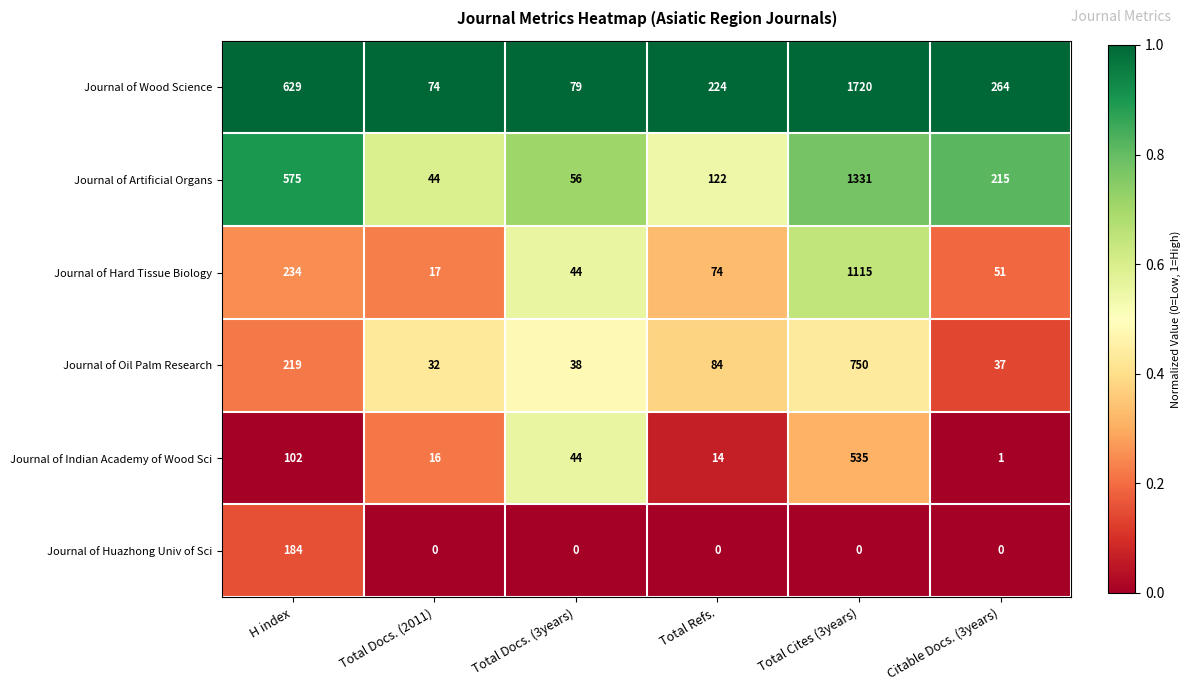

Where is Journal of Oil Palm Research nearest to the value 391?

H index